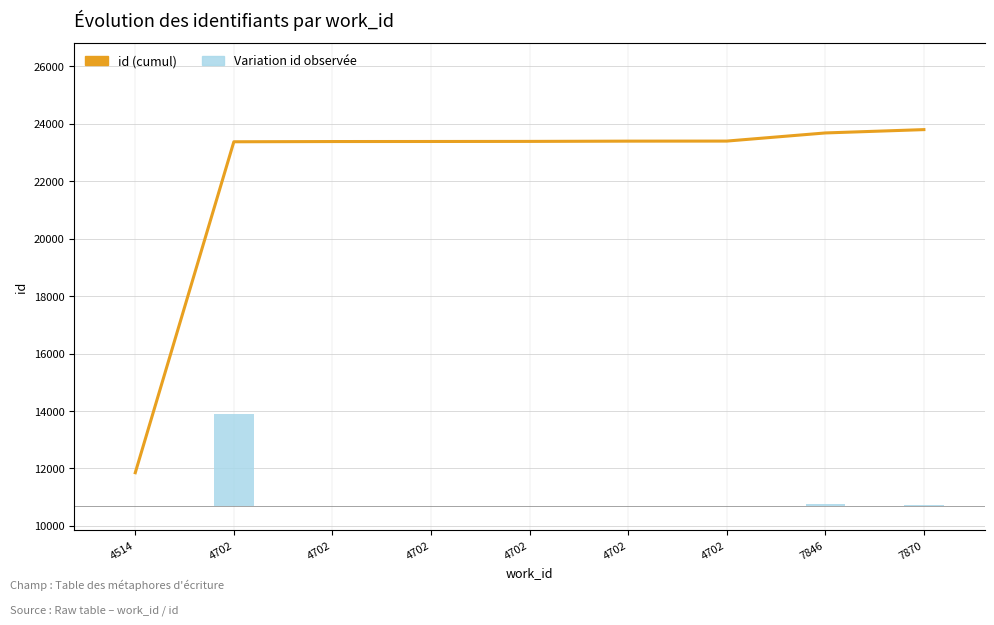

Count the number of data series in this chart.

2